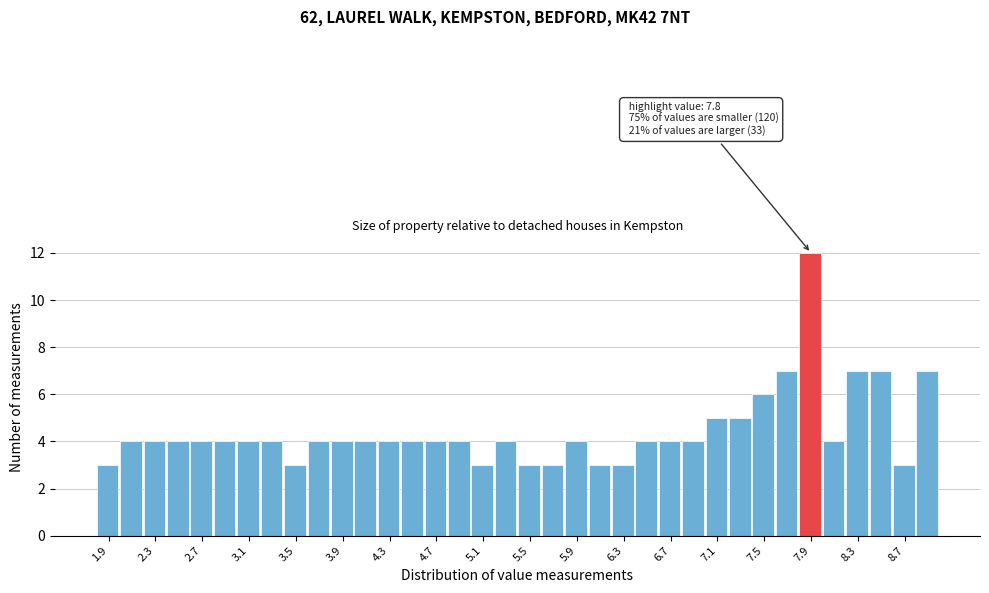

Over which range of the x-axis is the bar tallest?

7.8 to 8.0